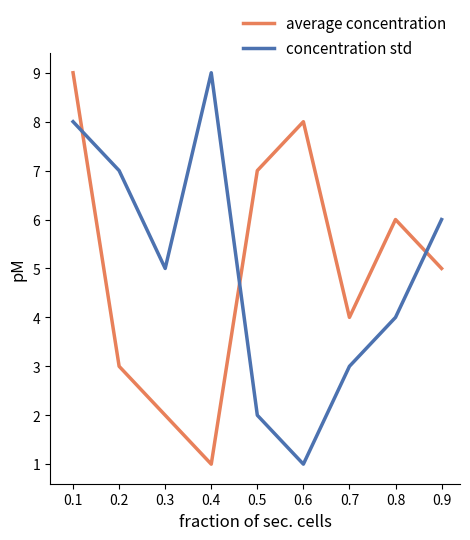

How many intersections are there between average concentration and concentration std?

3